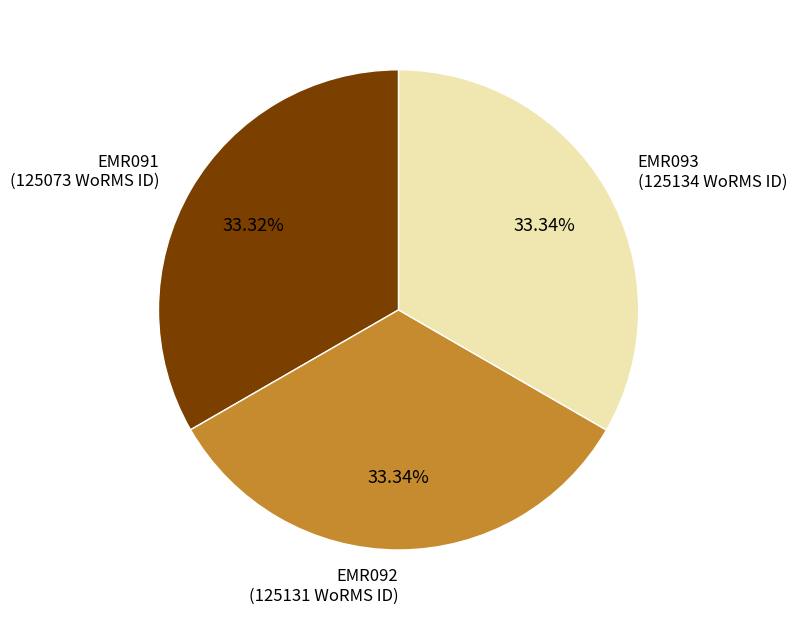

Is there any slice that represents more than half of the pie?

No